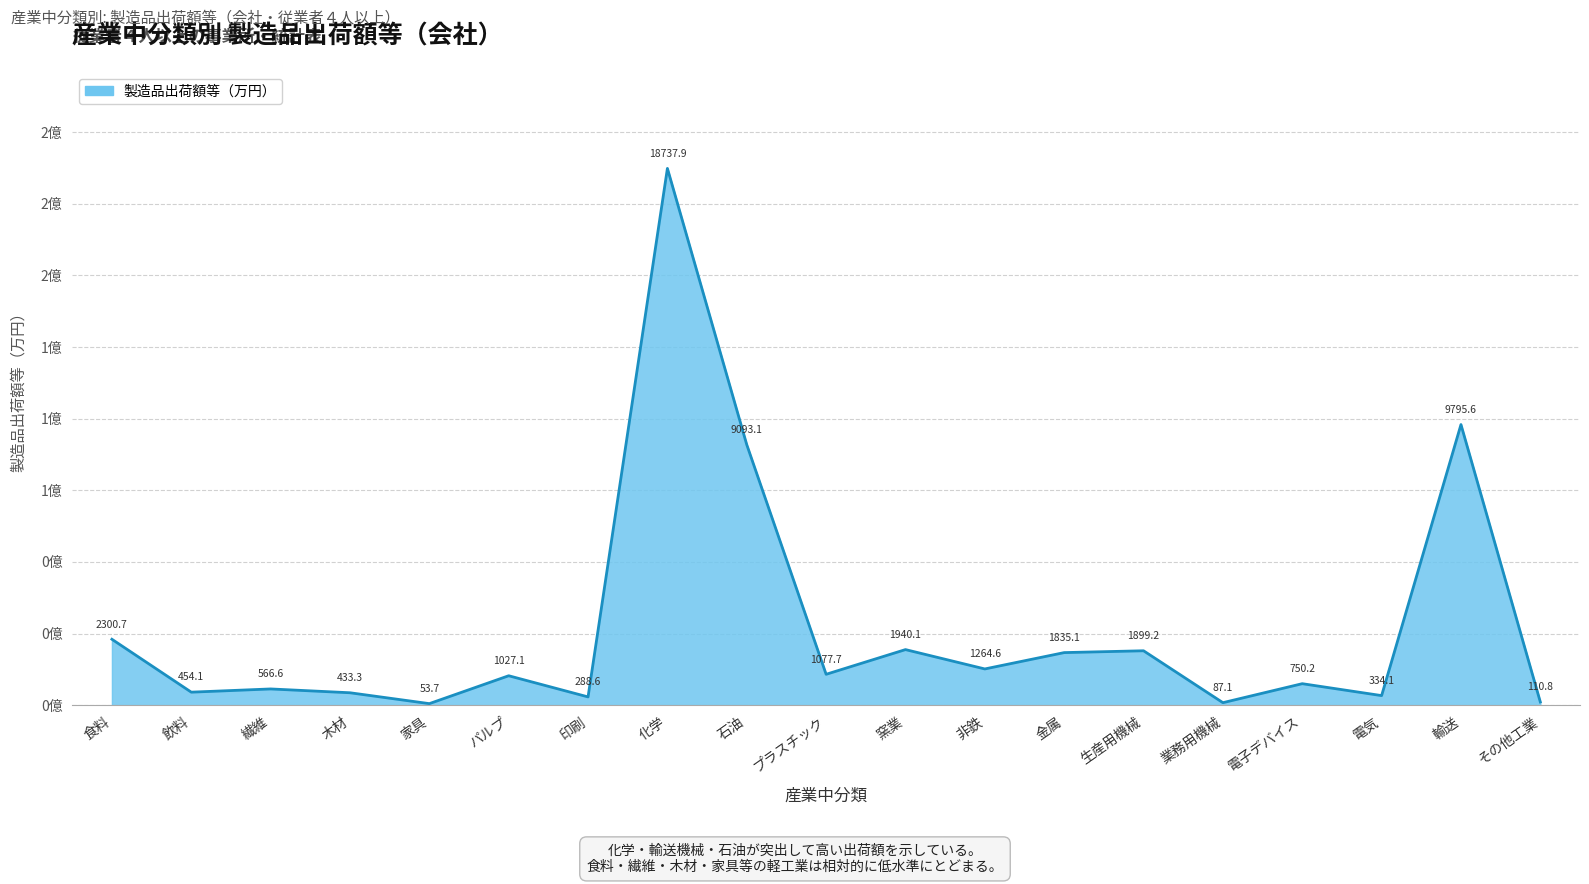

Which label corresponds to the largest value in the chart?

化学